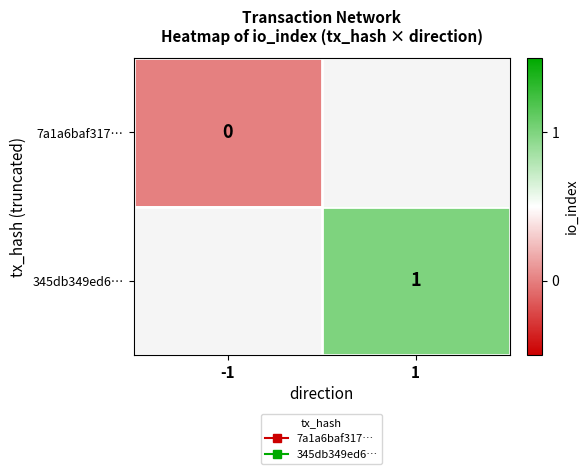

Rank the series at 1 from lowest to highest value.

7a1a6baf317…, 345db349ed6…